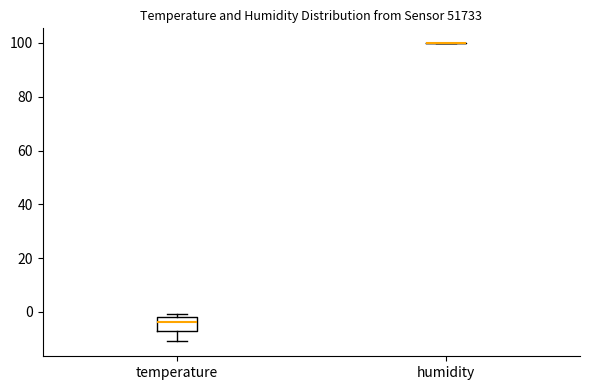

Reading left to right, read every box against the y-axis: the position of its median line, the range the box covers, and the ends of its whiskers. The values are not printed on the chart, so give them approximately, as read against the axis.

temperature: median -4, box -8 to -2, whiskers -10 to 0
humidity: box collapsed to a line at 100, whiskers 100 to 100